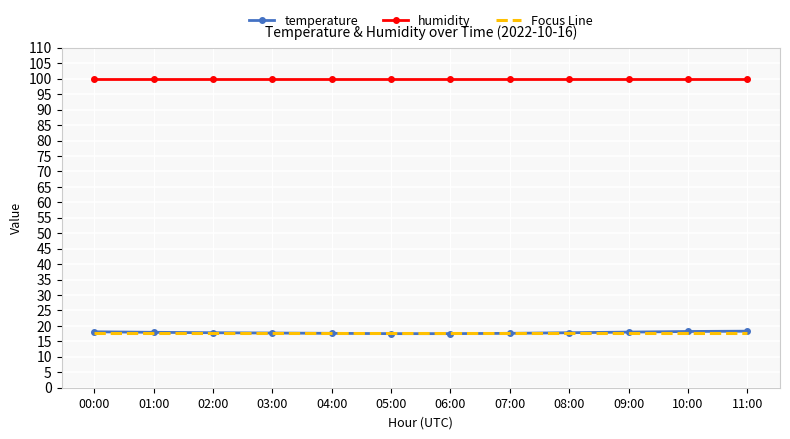

What is the difference between the highest and lowest values at 00:00?

82.1